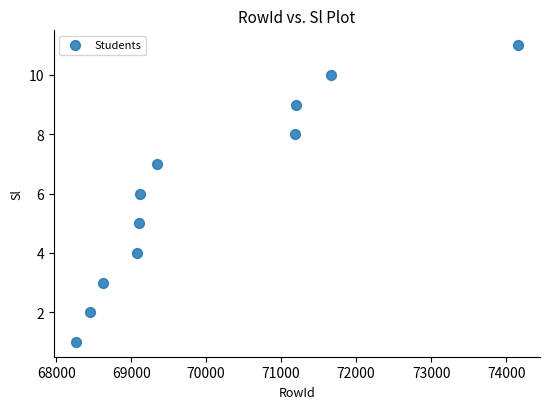

What is the range of Y values (max minus min)?

10